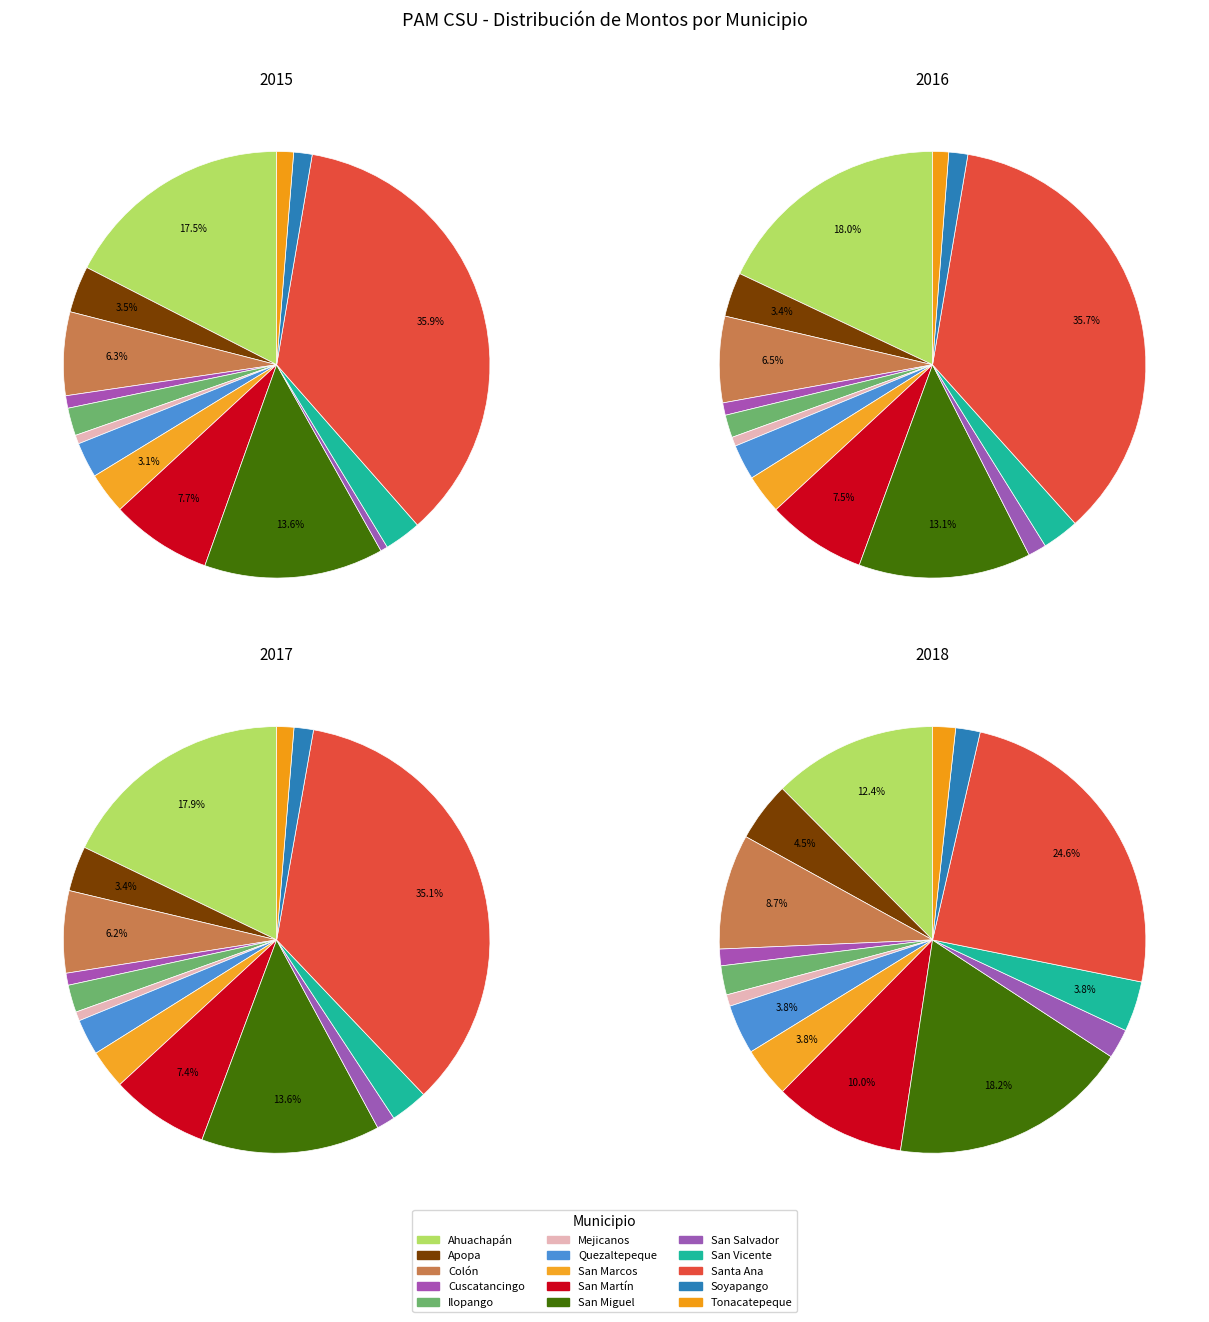

Which slice is the smallest?

San Salvador